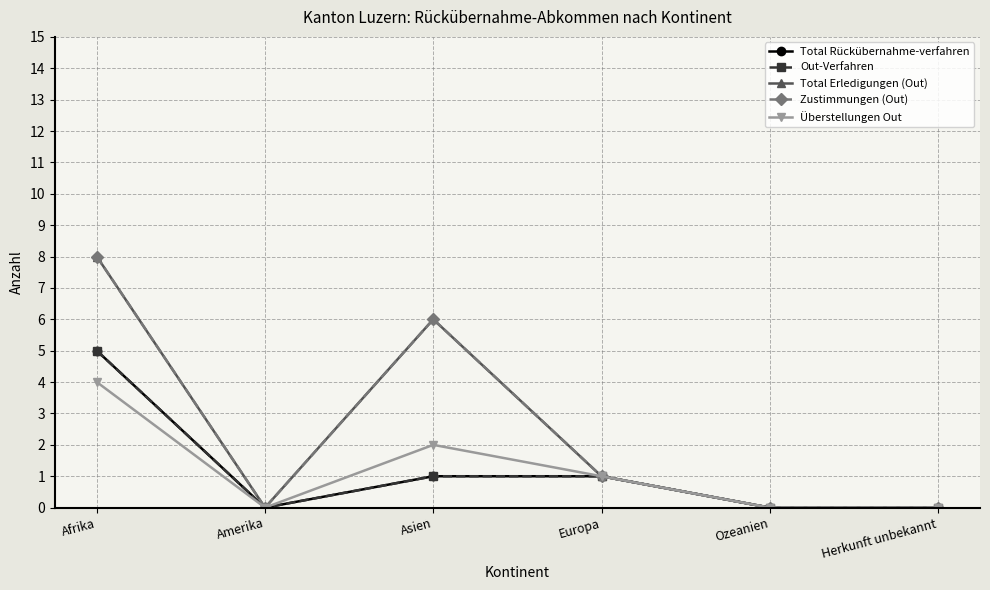

How many series are shown in this chart?

5